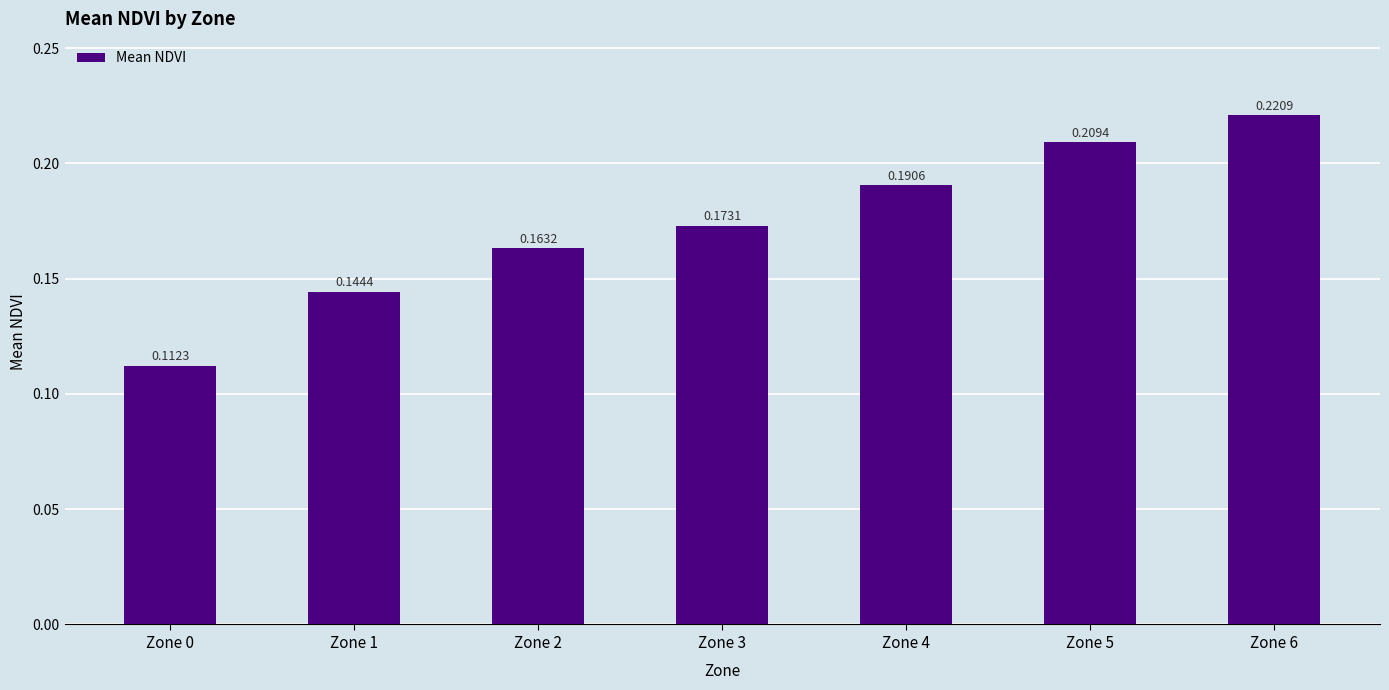

What is the sum of the values at Zone 5 and Zone 3?

0.4